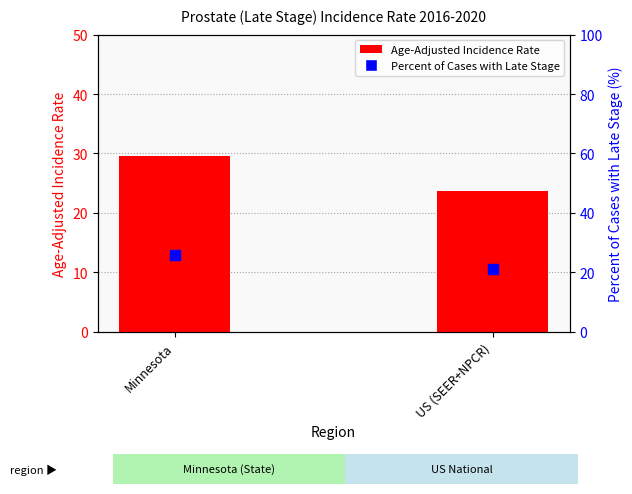

What is the total value across all series at Minnesota?

55.3